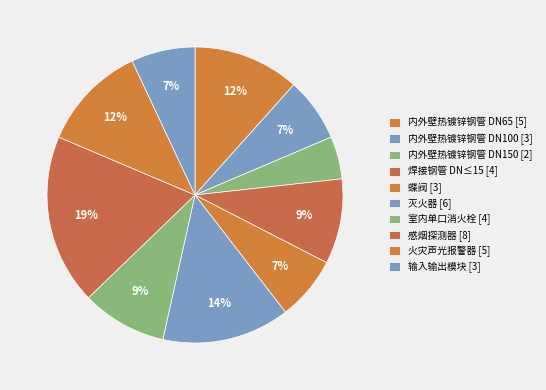

Approximately how many times larger is the value at 蝶阀 compared to 内外壁热镀锌钢管 DN100?

1.0